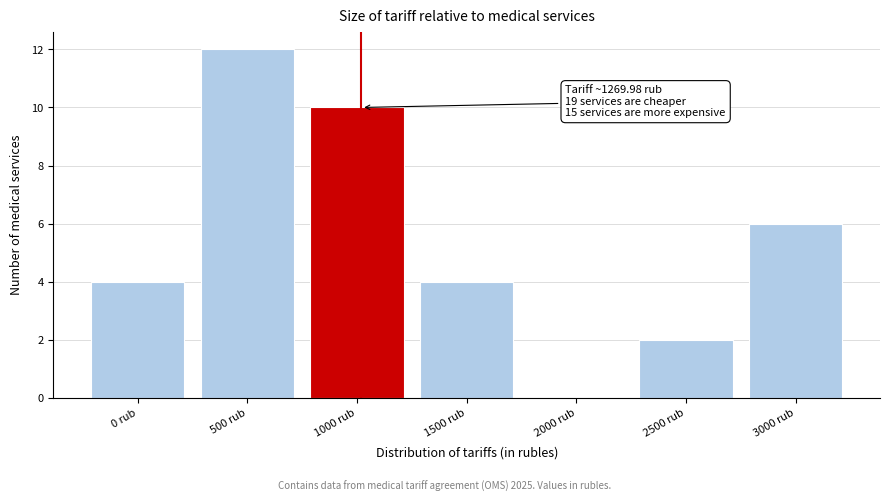

Reading right to left, transcribe all the data shown in this chart.

3000 rub=6	2500 rub=2	2000 rub=0	1500 rub=4	1000 rub=10	500 rub=12	0 rub=4